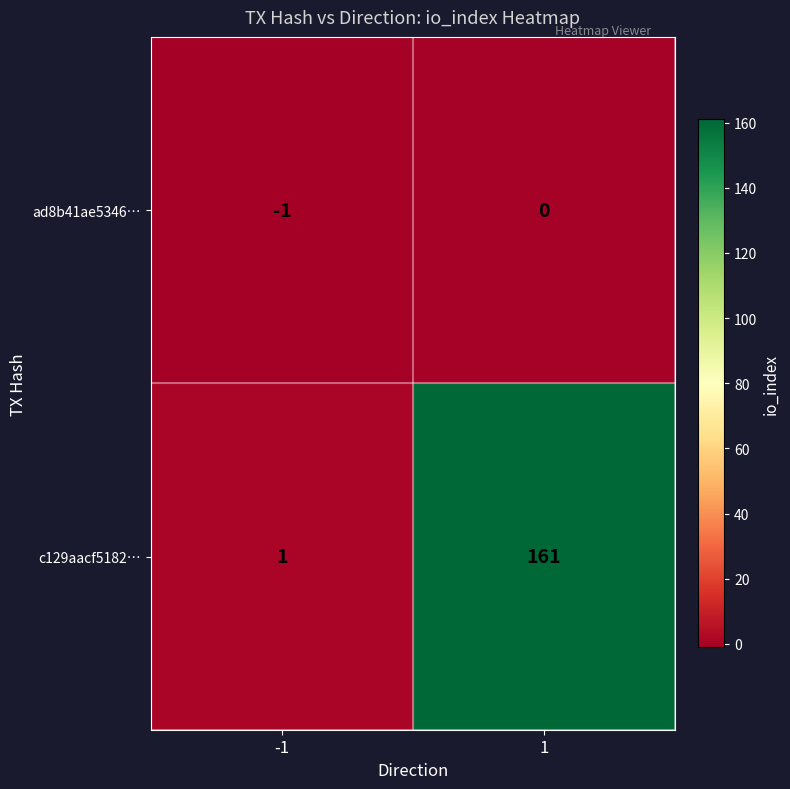

What is the difference between the maximum and minimum values in the c129aacf5182… series?

160